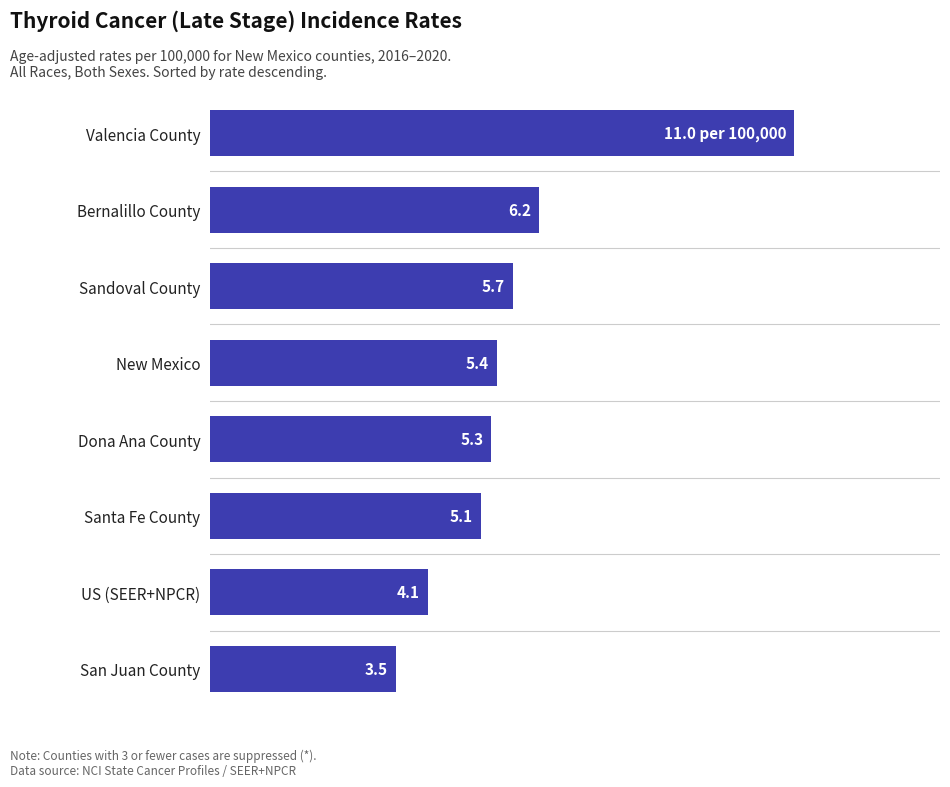

Rank the categories by value from lowest to highest.

San Juan County, US (SEER+NPCR), Santa Fe County, Dona Ana County, New Mexico, Sandoval County, Bernalillo County, Valencia County